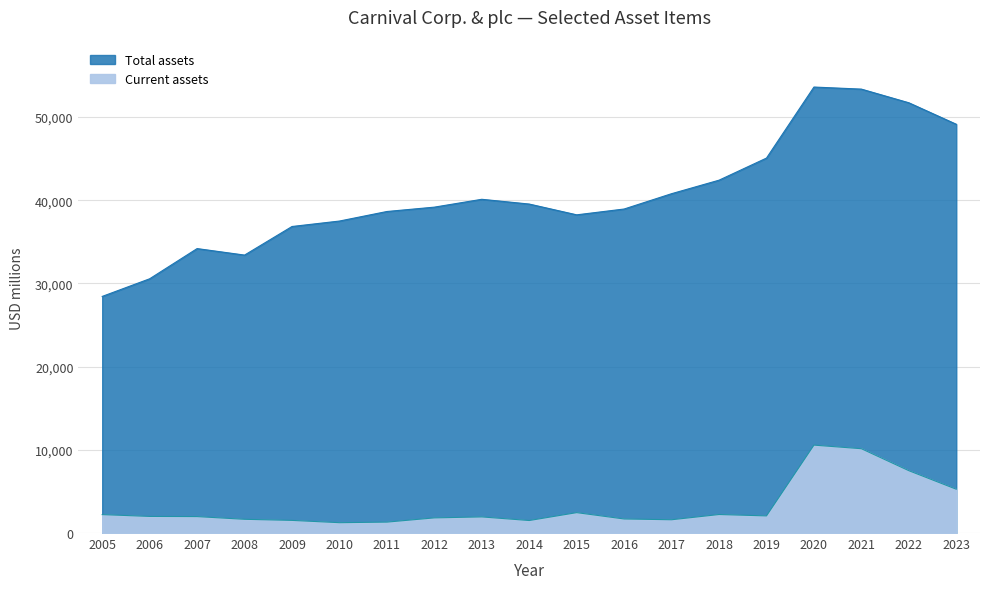

What is the difference between the maximum and second lowest values in the Current assets series?

9251